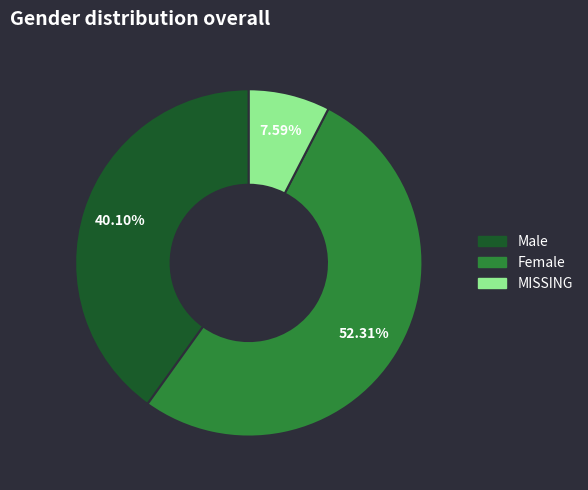

To the nearest percent, what is the combined percentage of Female and MISSING?

60%